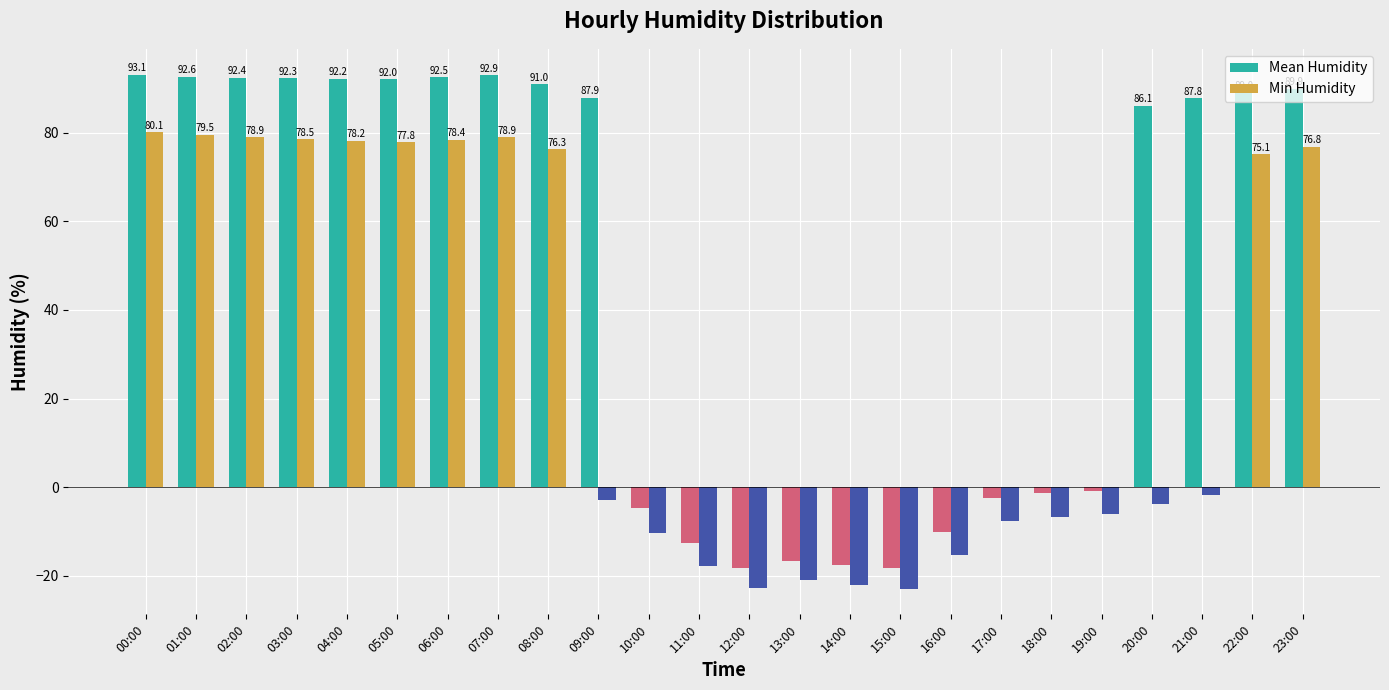

Which category has the highest value in the Min Humidity series?

00:00